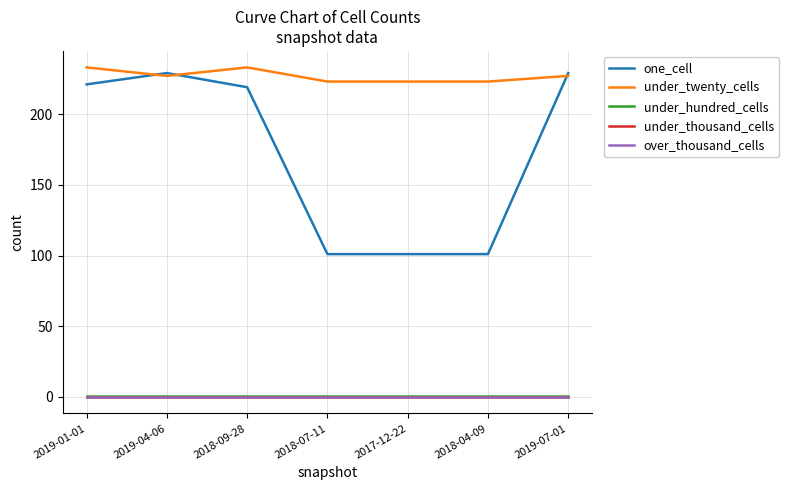

What is the label of the 1st point from the left?

2019-01-01